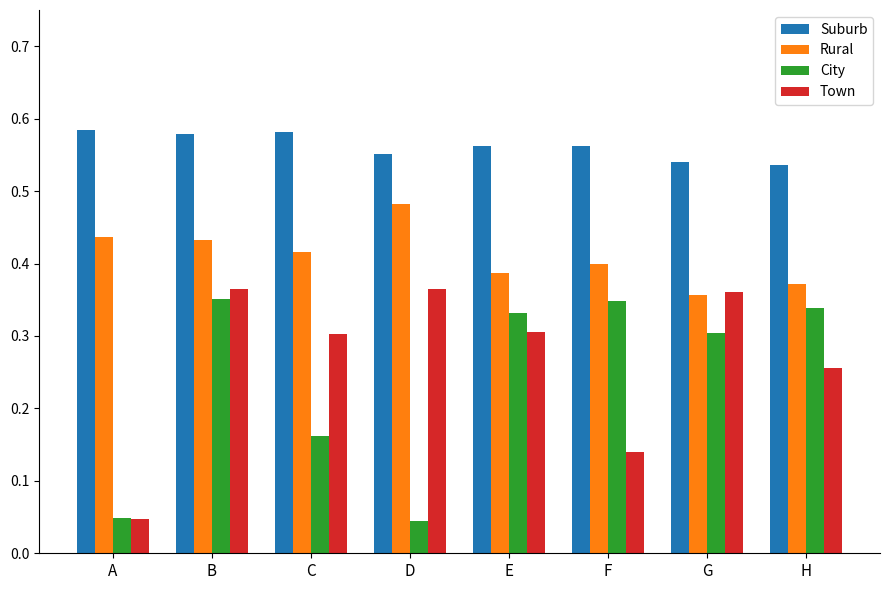

What is the sum of all Suburb values?

4.5